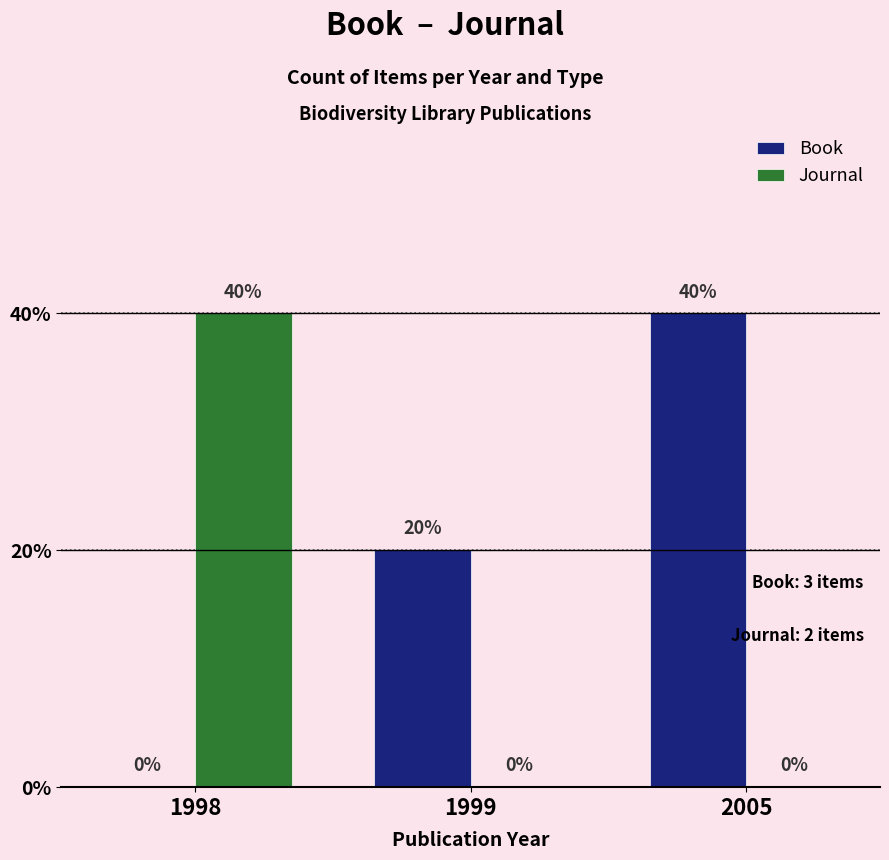

At 2005, list the series in order from smallest to largest.

Journal, Book